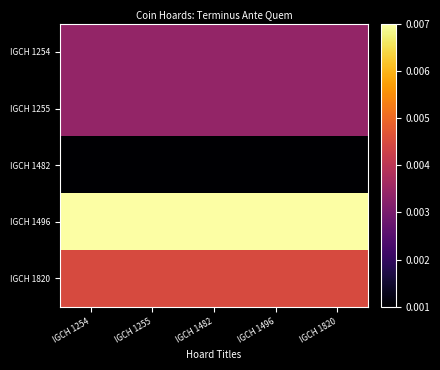

Rank the series by their maximum value, from lowest to highest.

IGCH 1482, IGCH 1254, IGCH 1255, IGCH 1820, IGCH 1496